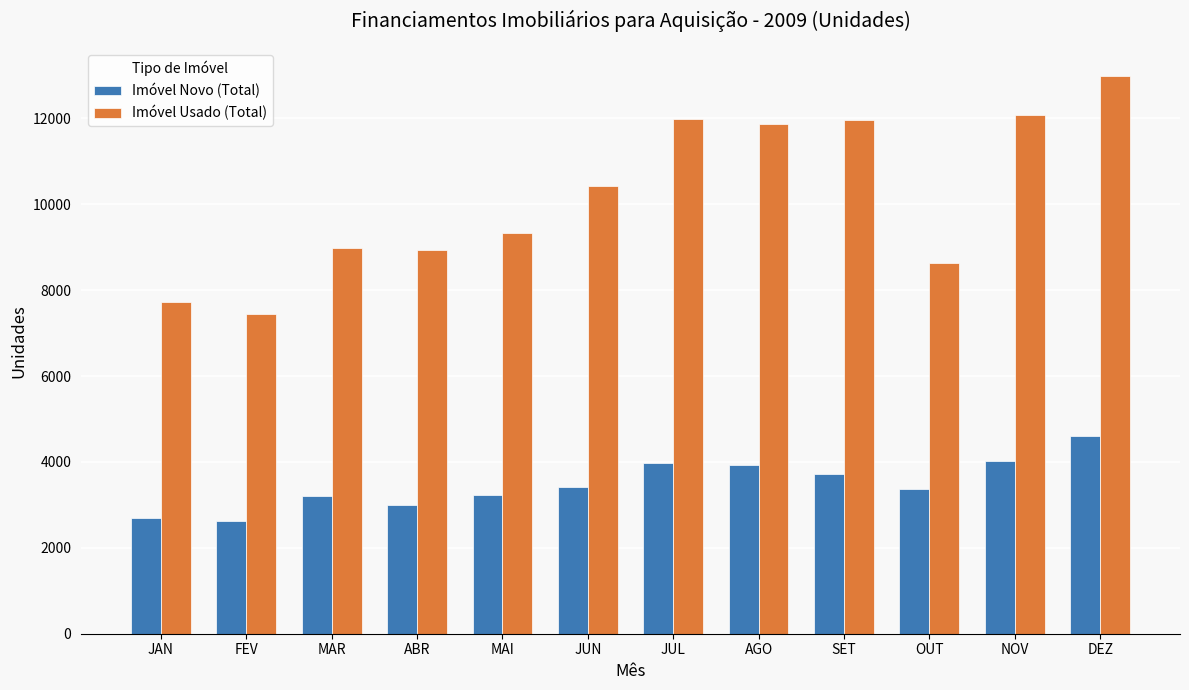

What position from the right is NOV?

2